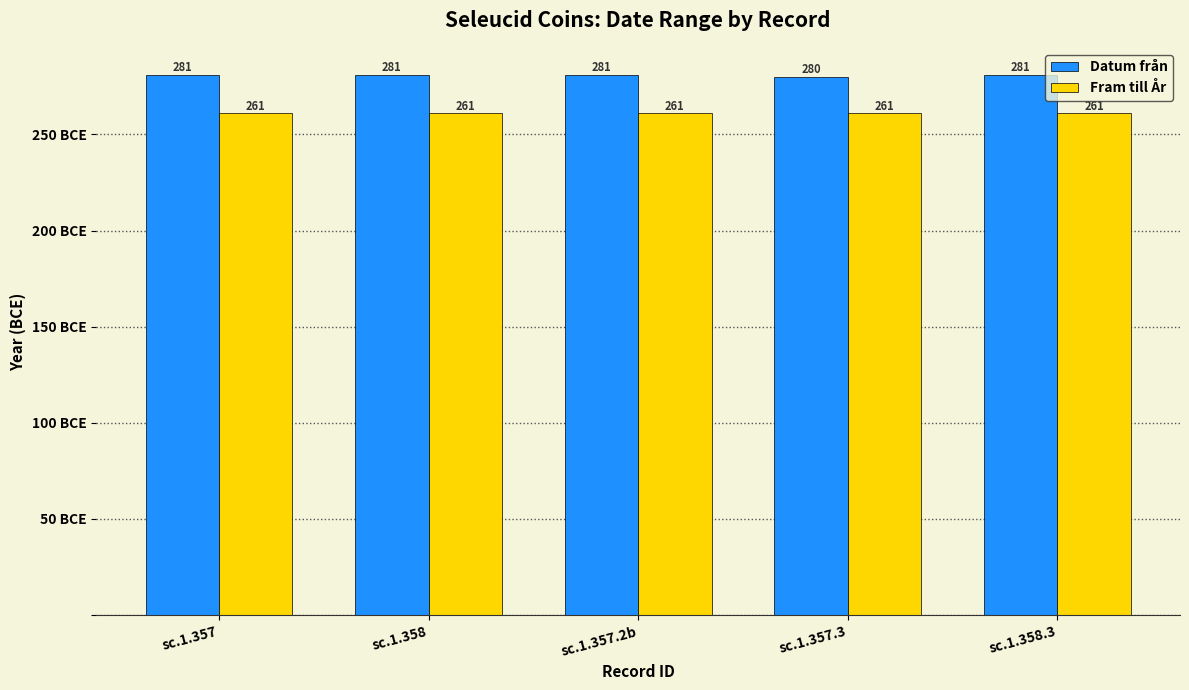

True or false: Fram till År has a value of 261 at sc.1.357.3.

True